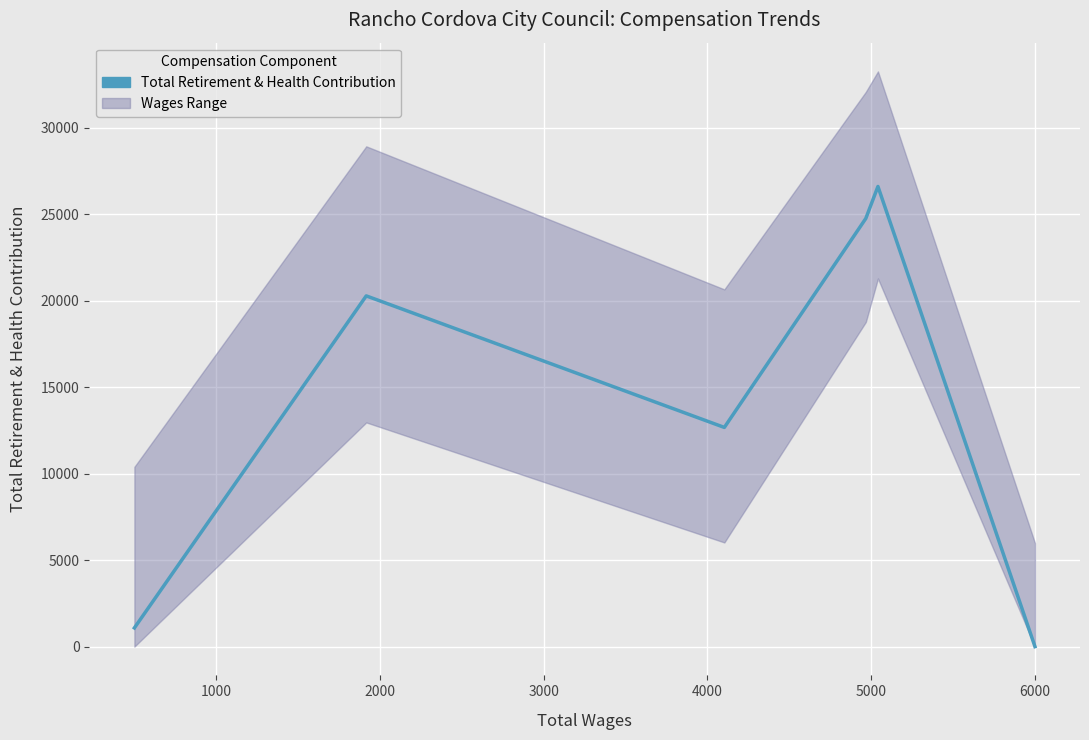

What is the difference between the second highest and second lowest values?

23676